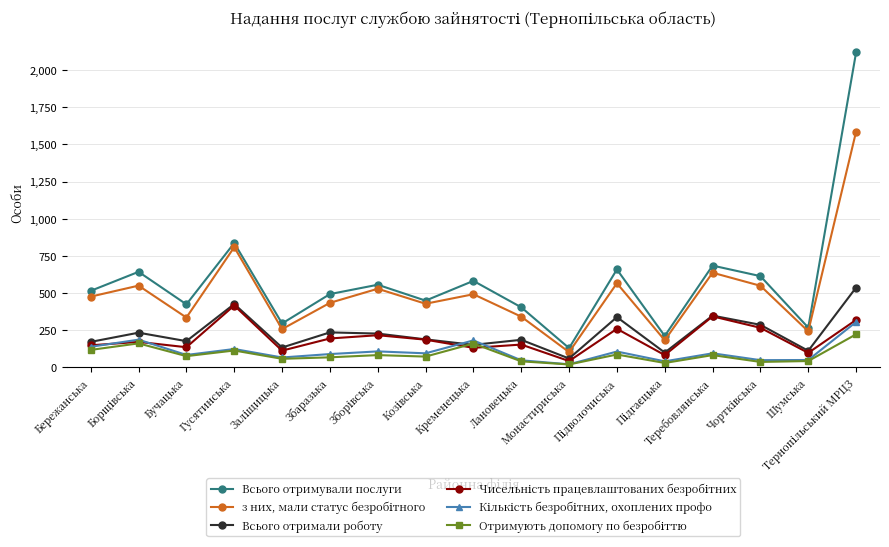

What is the maximum value shown in the chart?

2120